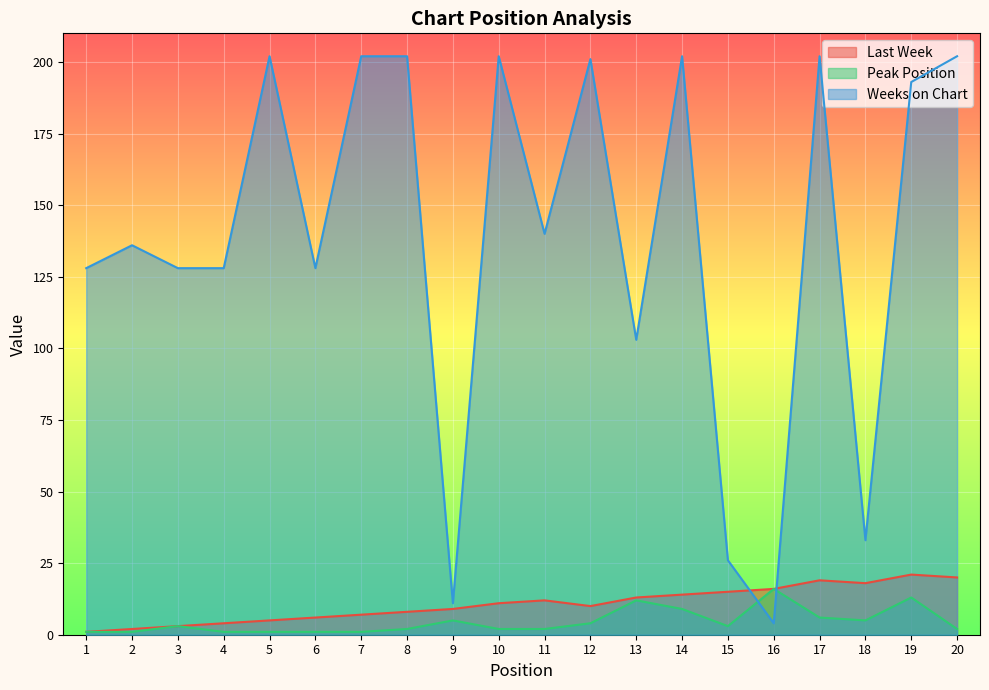

How many times do Last Week and Weeks on Chart cross each other?

2